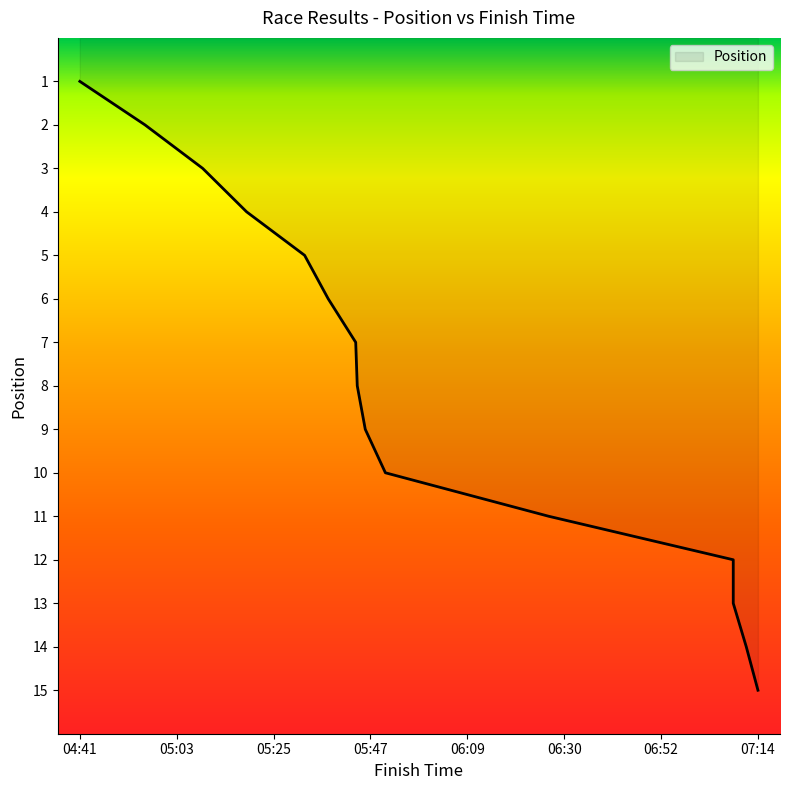

Count the number of data series in this chart.

1